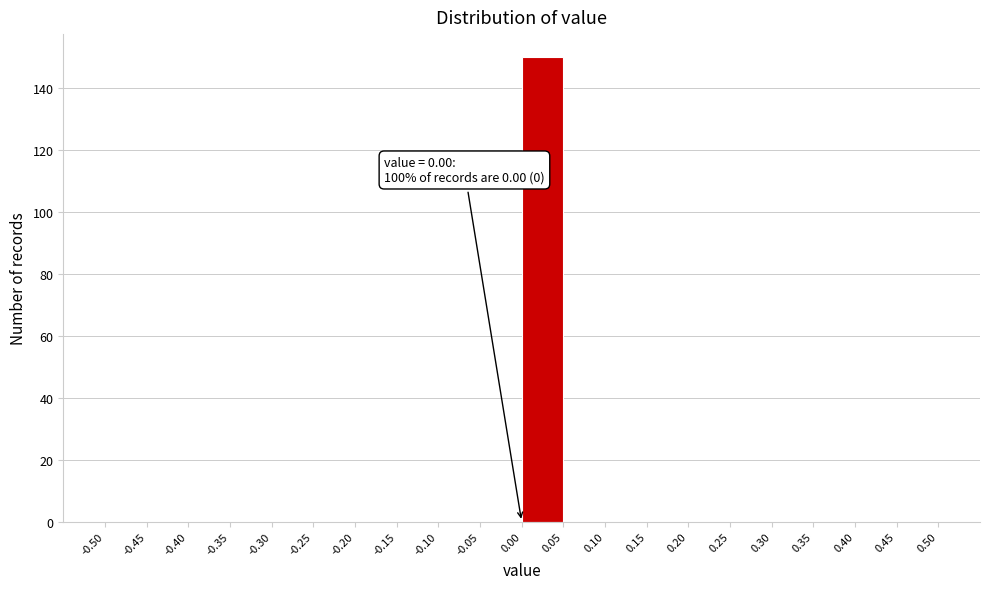

Over which range of the x-axis is the bar tallest?

0.00 to 0.05